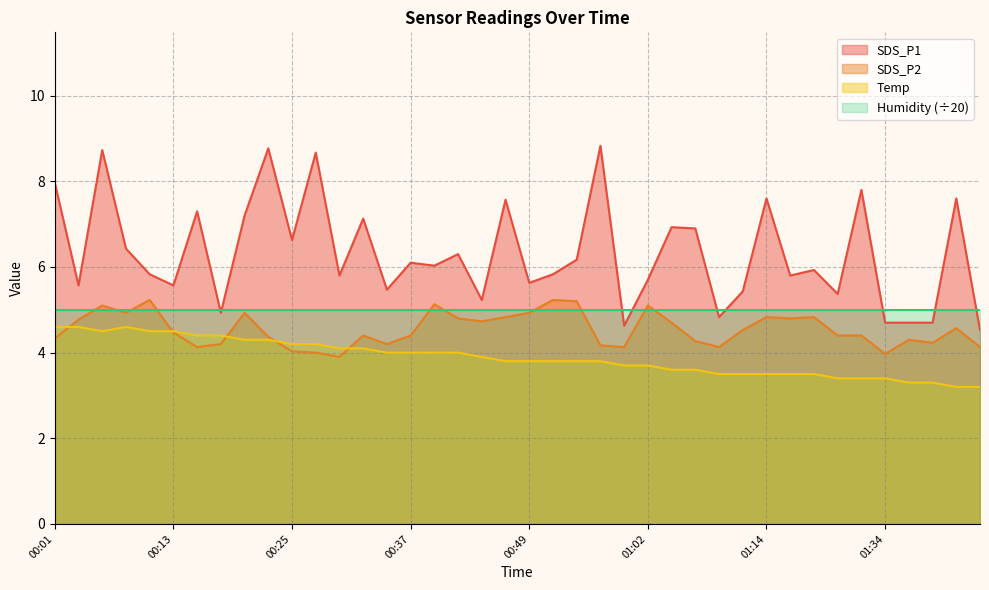

The SDS_P2 series shows 4.2 at 00:35. True or false?

True